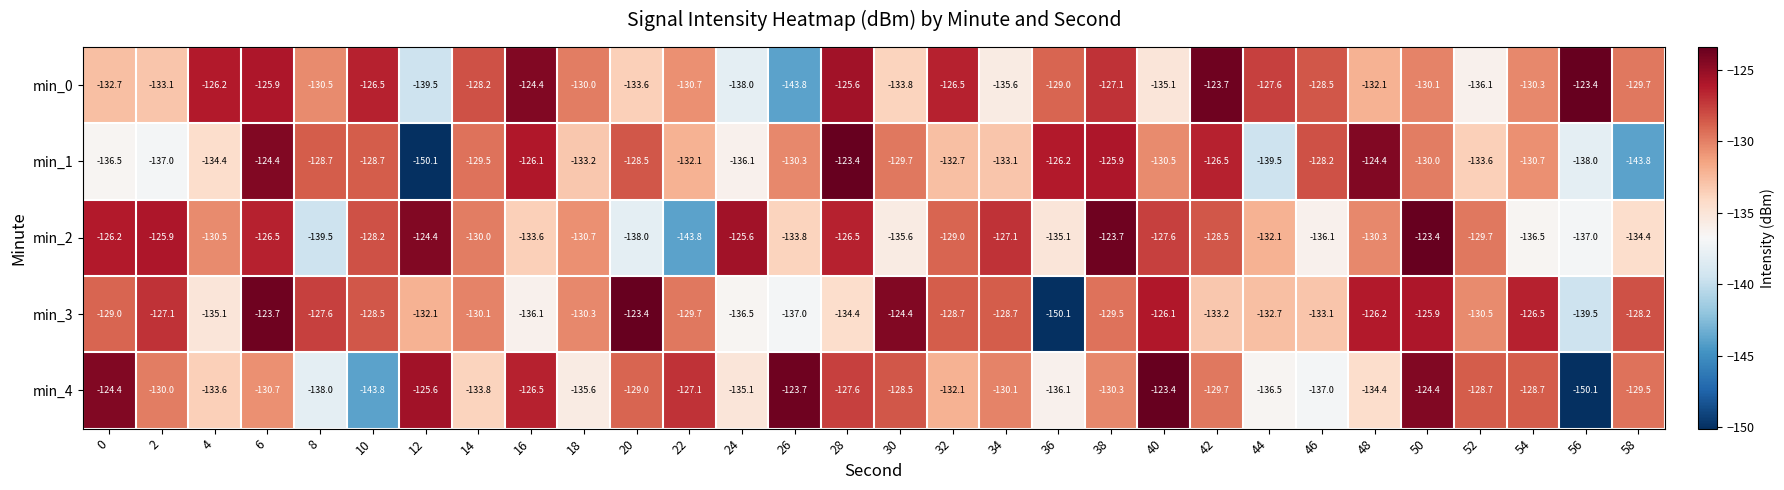

Which series has the largest total across all categories?

min_0